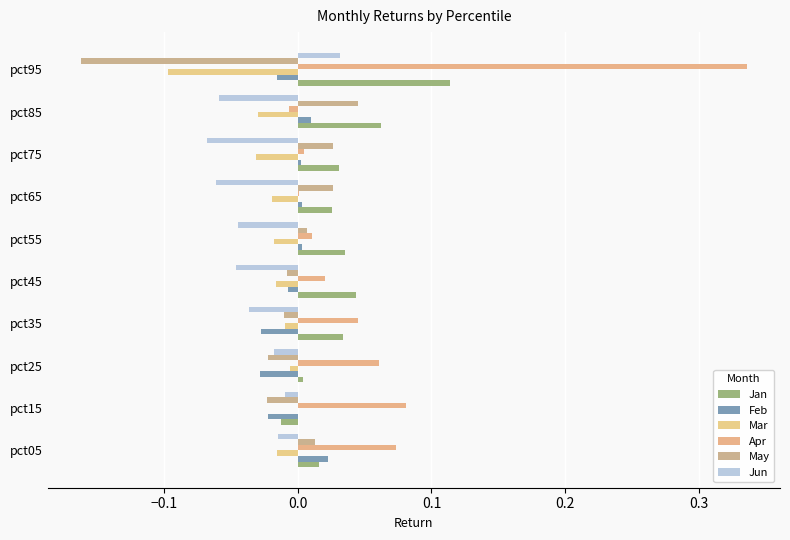

What is the sum of all Apr values?

0.6